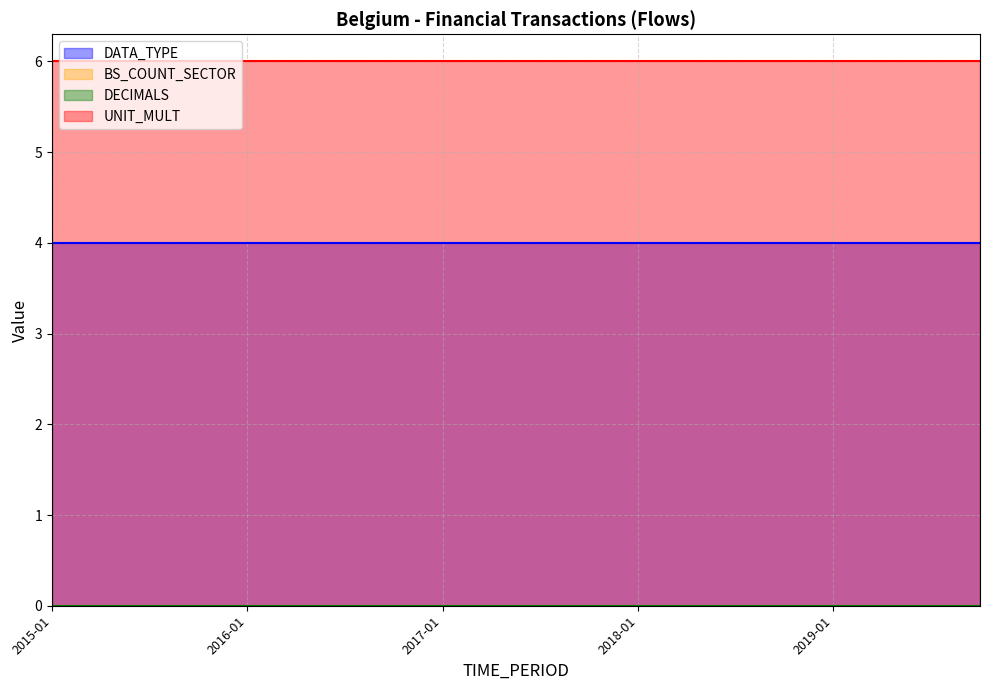

What is the label of the 18th point from the right?

2015-07